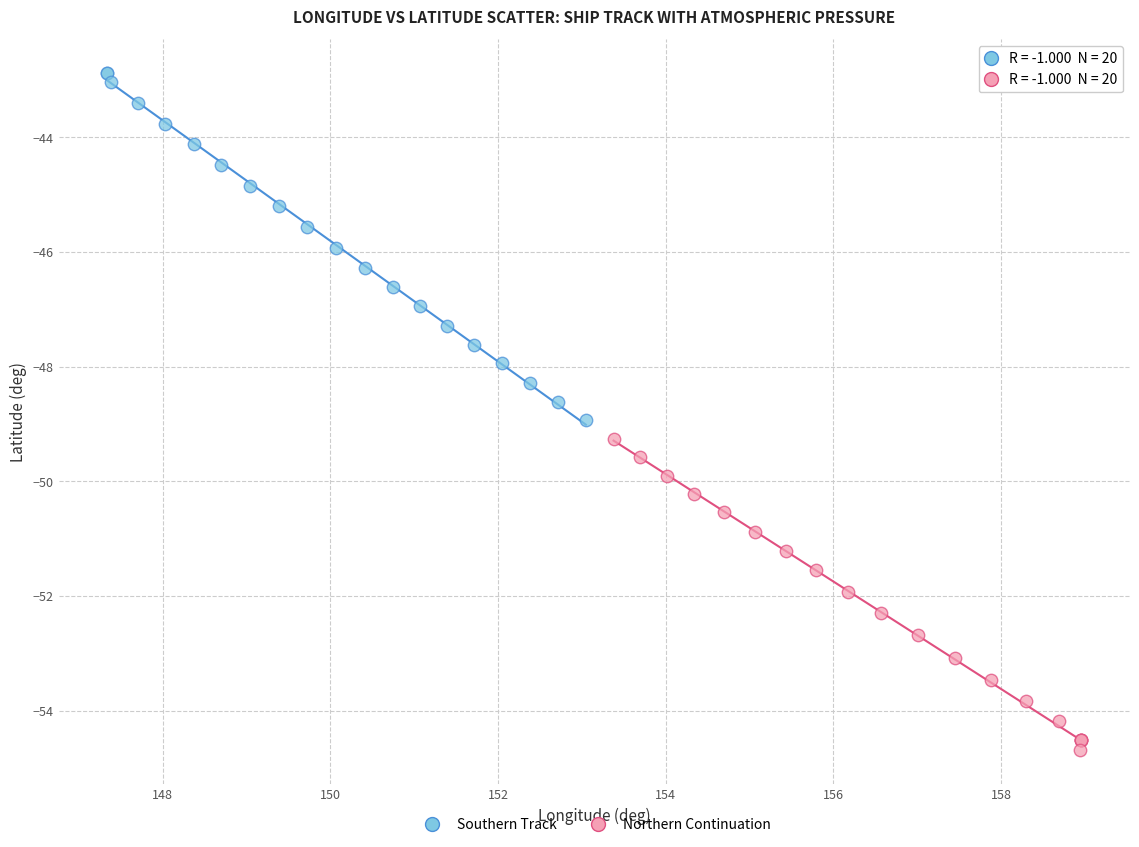

Which series has the widest spread of Y values?

Southern Track